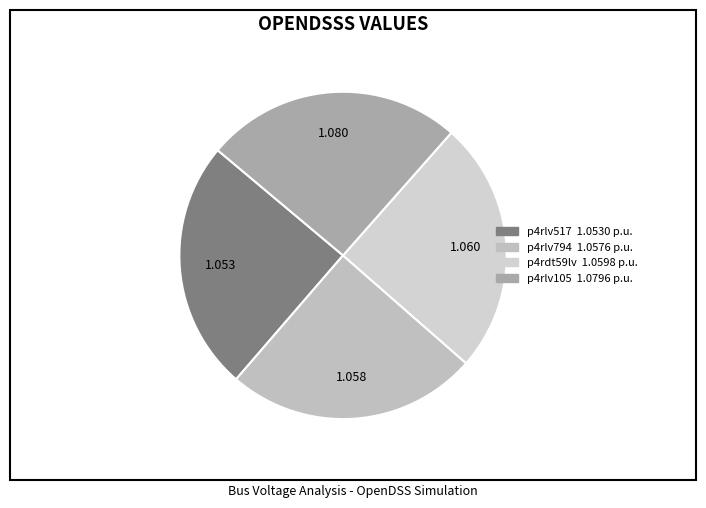

The p4rlv517 slice represents 38% of the pie. True or false?

False